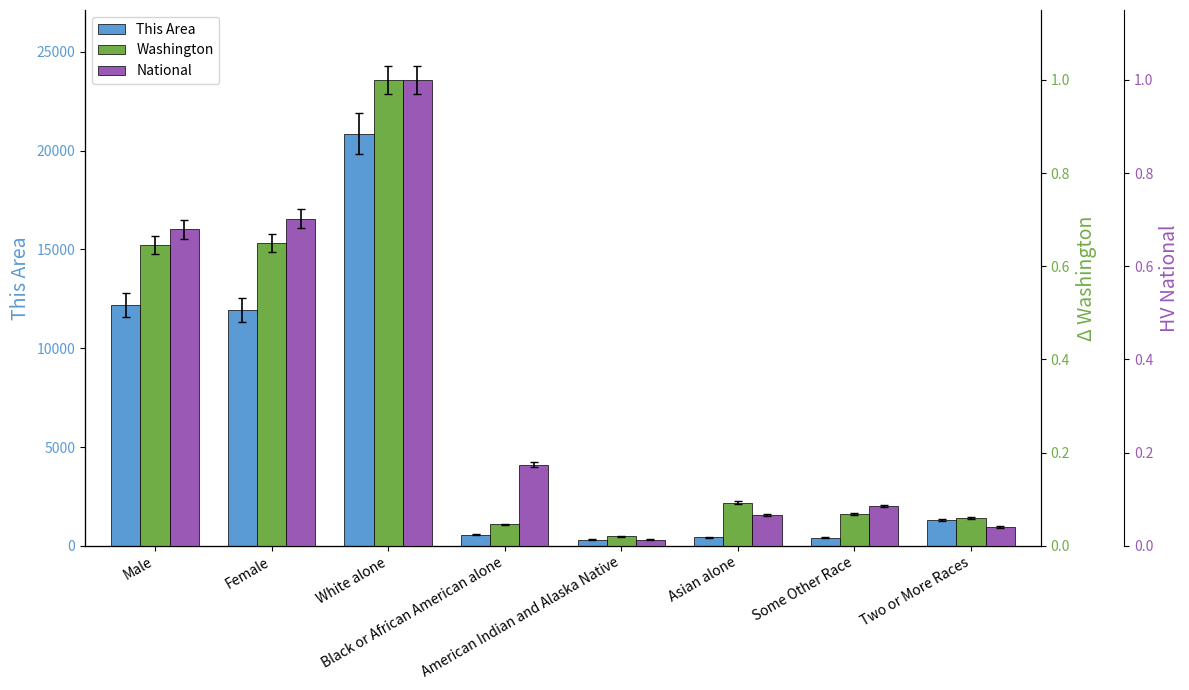

At which category is the sum across all series the highest?

White alone